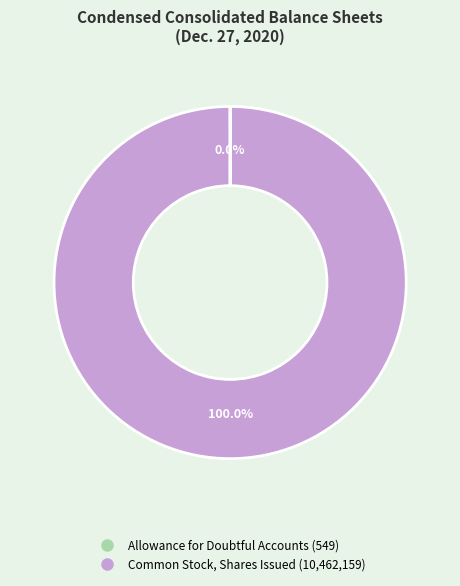

Is there a majority slice in this chart?

Yes